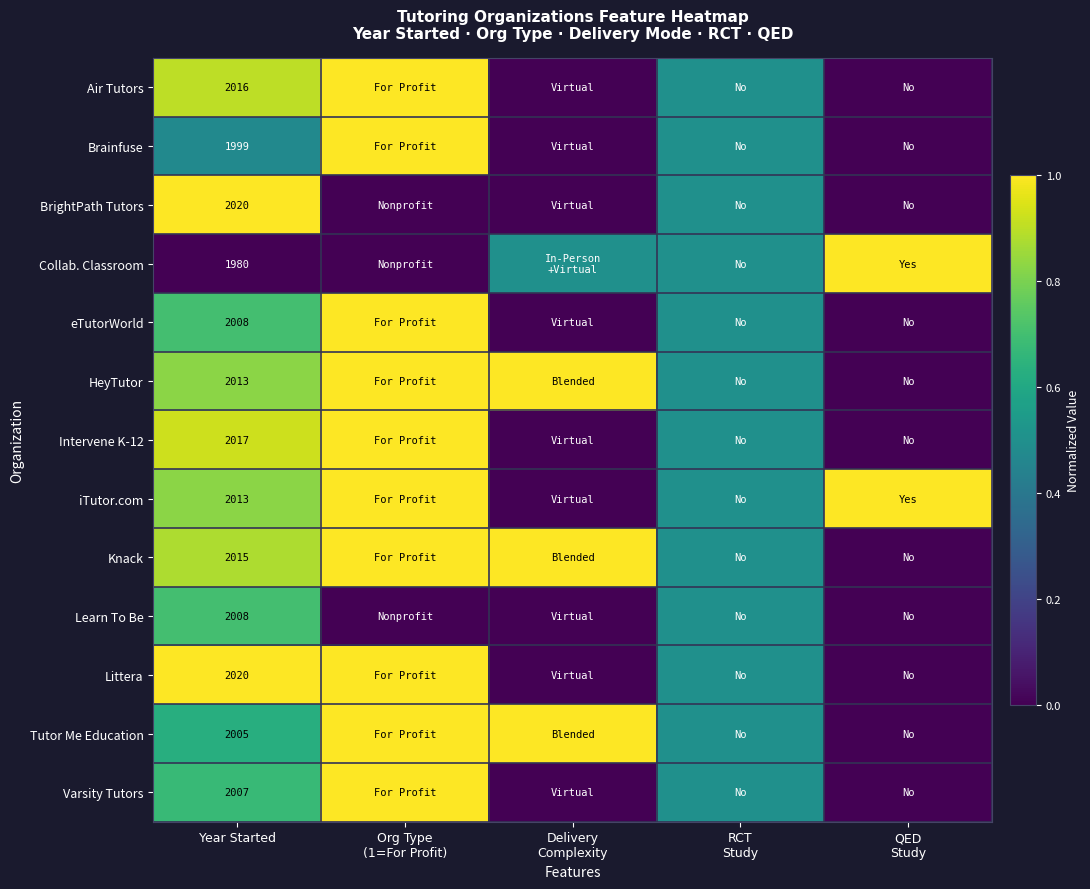

What is the difference between the highest and lowest values at Year Started?

40.0